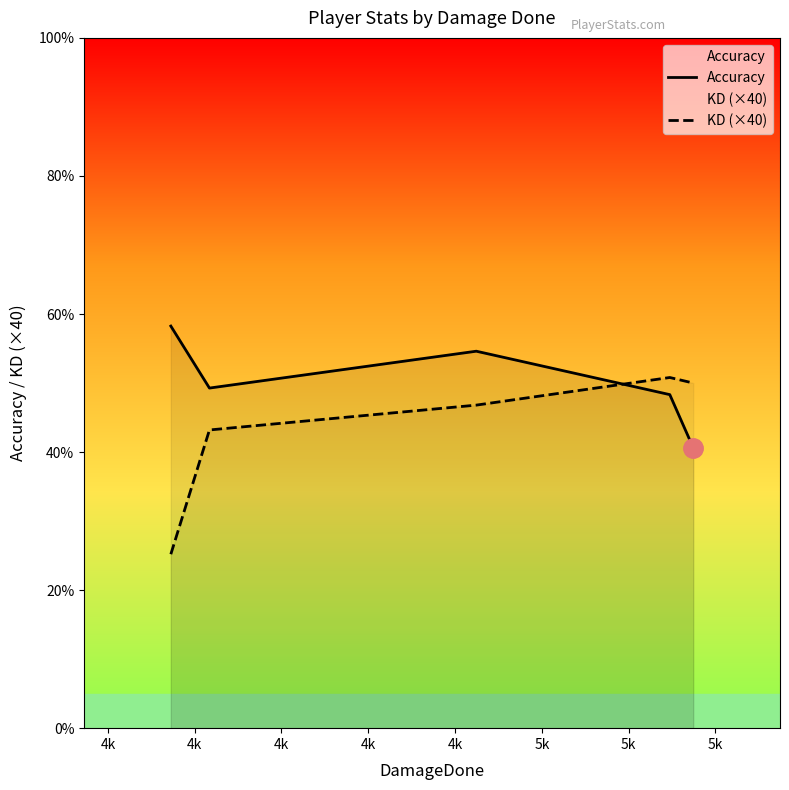

True or false: Accuracy and KD (×40) cross at least once.

True